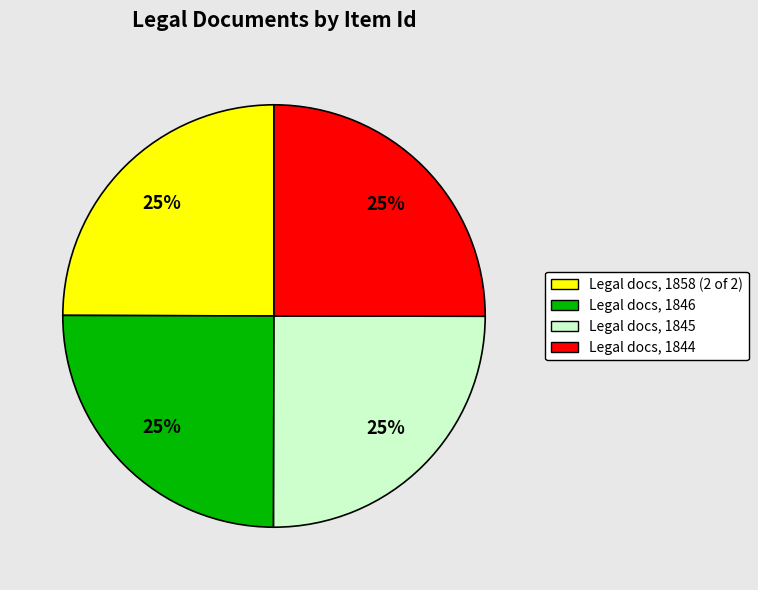

Approximately how many times larger is the value at Legal docs, 1845 compared to Legal docs, 1844?

1.0